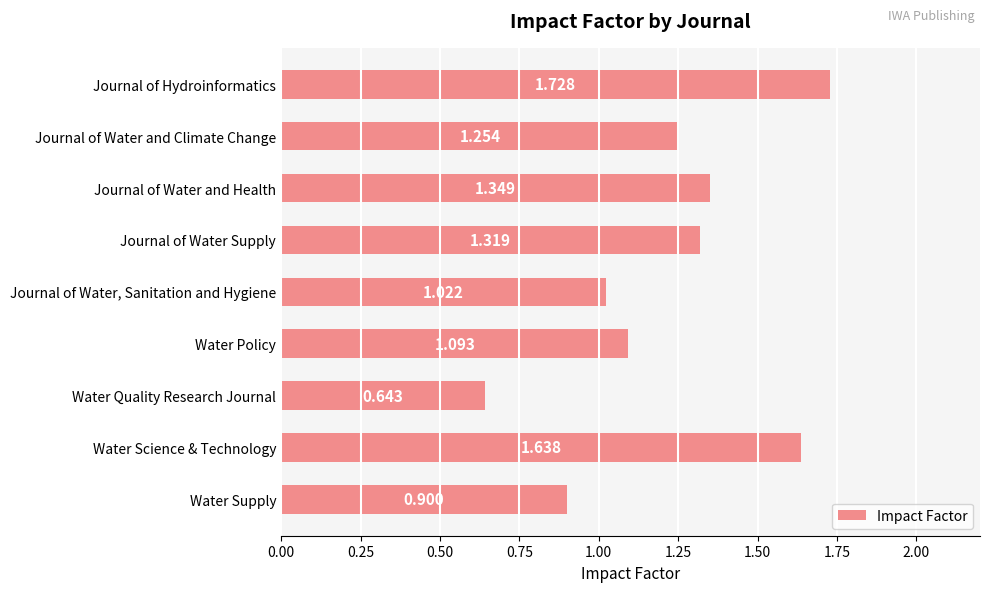

Which has a higher value, Journal of Water and Climate Change or Journal of Hydroinformatics?

Journal of Hydroinformatics